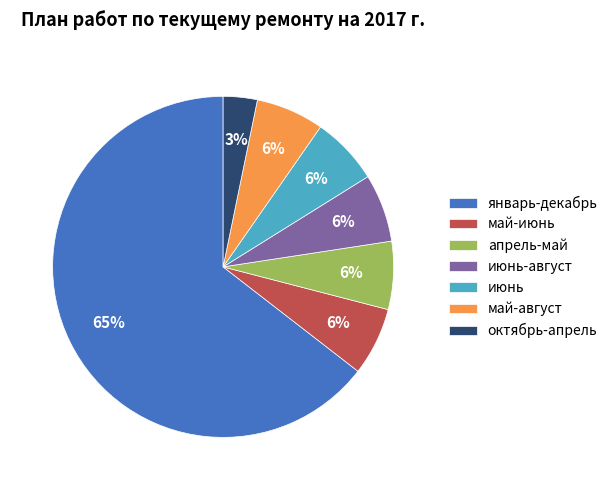

The май-август slice represents 6% of the pie. True or false?

True